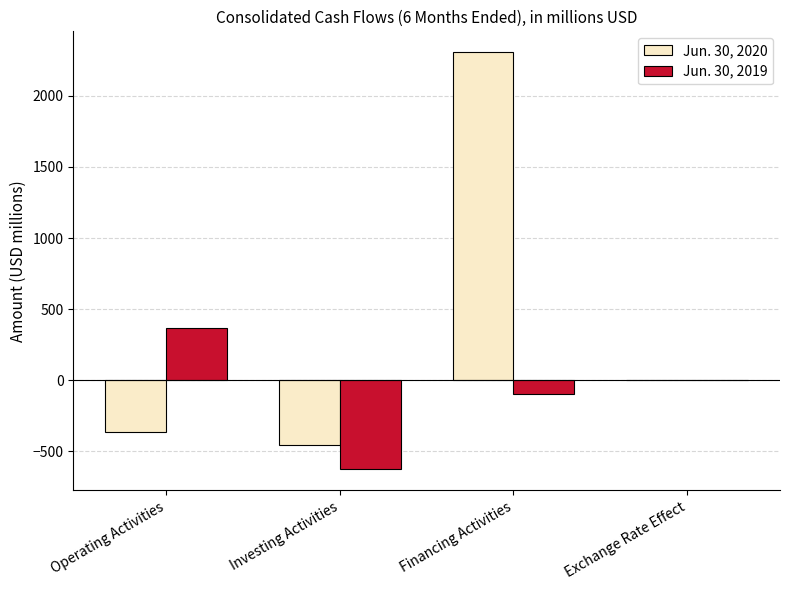

What is the sum of the Jun. 30, 2019 values at Financing Activities and Investing Activities?

-723